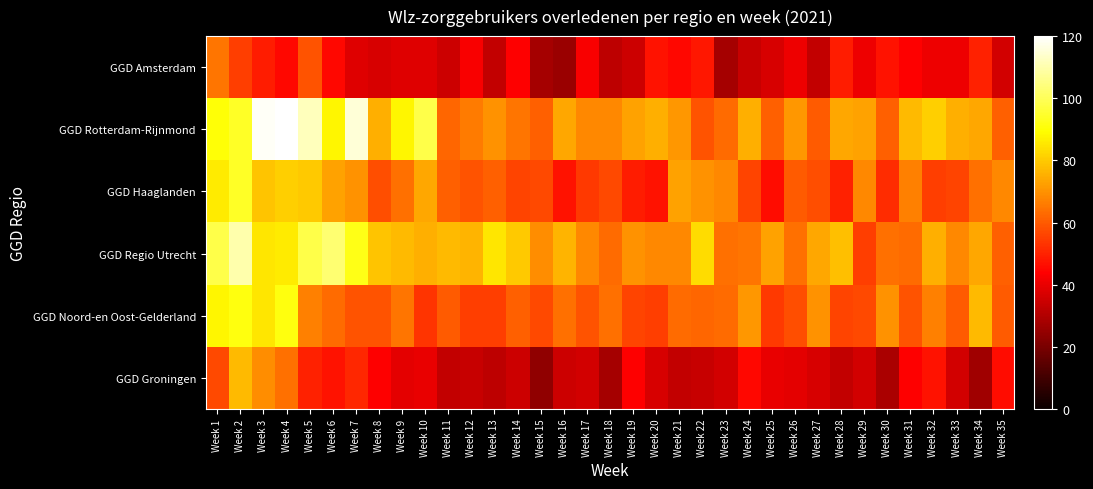

At which category is the sum across all series the highest?

Week 2